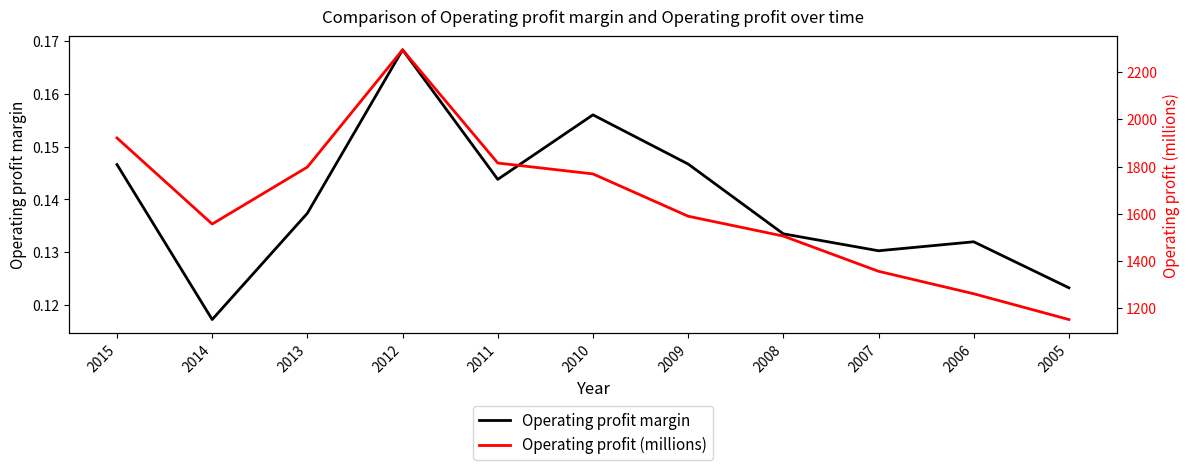

What is the average value of the Operating profit margin series?

0.1